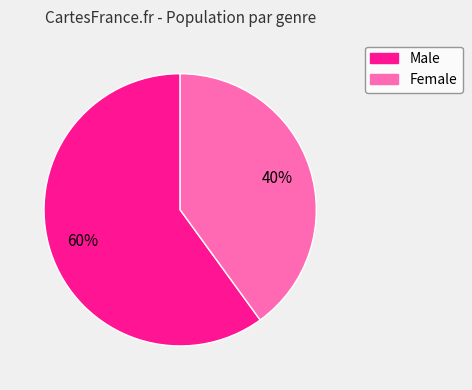

Combined, do Female and Male account for over 50%?

Yes